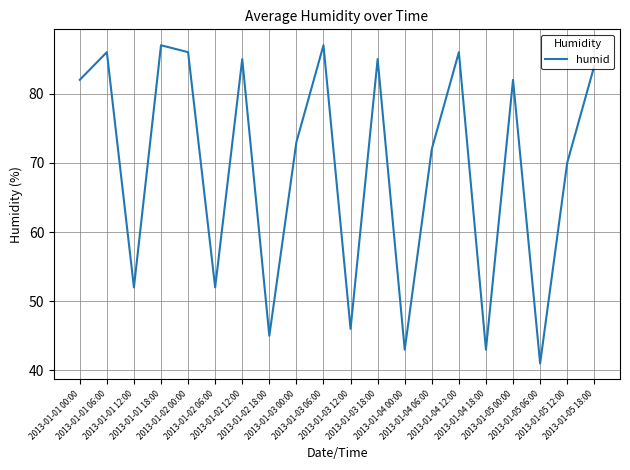

Read the value at 2013-01-01 06:00, to the nearest 10.

90